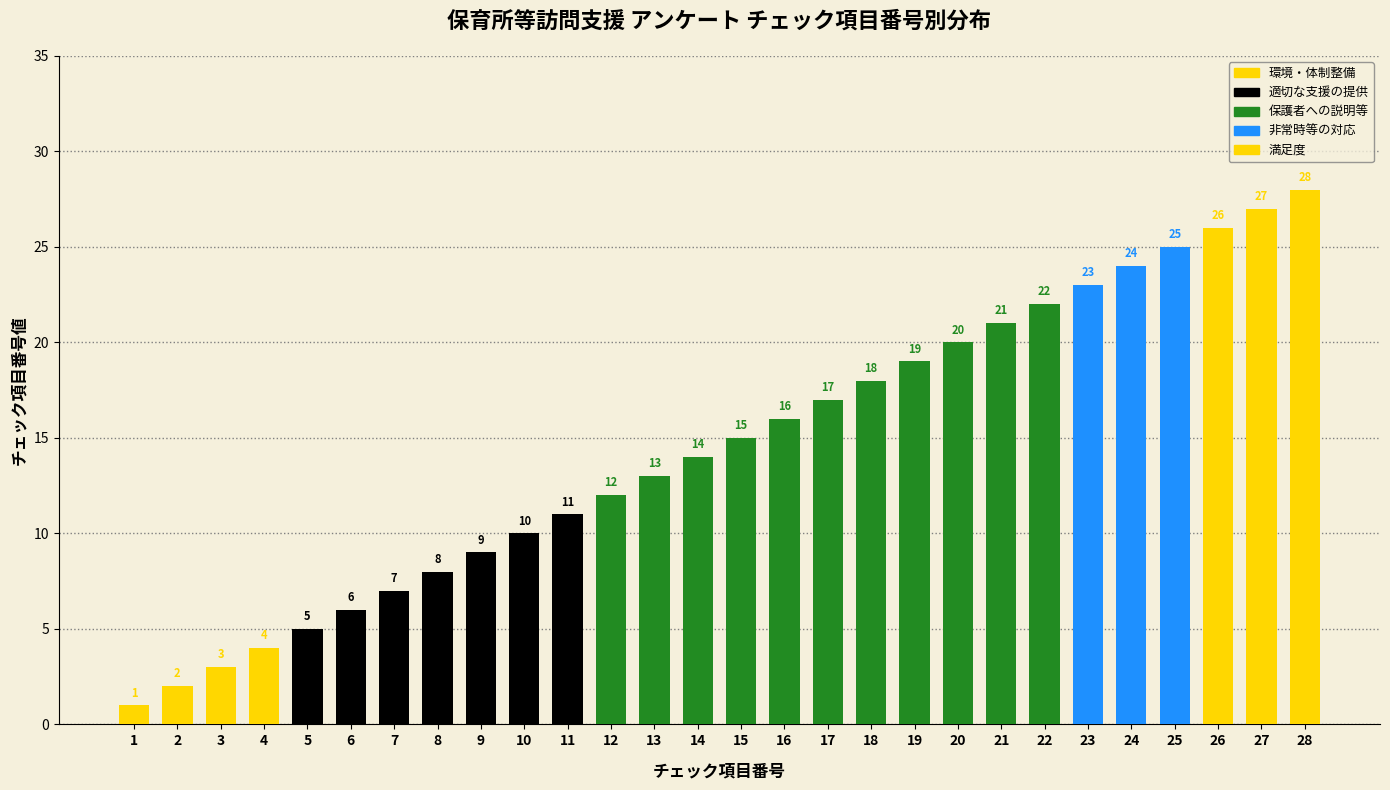

Reading left to right, transcribe all the data shown in this chart.

環境・体制整備: 1	2	3	4	0	0	0	0	0	0	0	0	0	0	0	0	0	0	0	0	0	0	0	0	0	0	0	0
適切な支援の提供: 0	0	0	0	5	6	7	8	9	10	11	0	0	0	0	0	0	0	0	0	0	0	0	0	0	0	0	0
保護者への説明等: 0	0	0	0	0	0	0	0	0	0	0	12	13	14	15	16	17	18	19	20	21	22	0	0	0	0	0	0
非常時等の対応: 0	0	0	0	0	0	0	0	0	0	0	0	0	0	0	0	0	0	0	0	0	0	23	24	25	0	0	0
満足度: 0	0	0	0	0	0	0	0	0	0	0	0	0	0	0	0	0	0	0	0	0	0	0	0	0	26	27	28